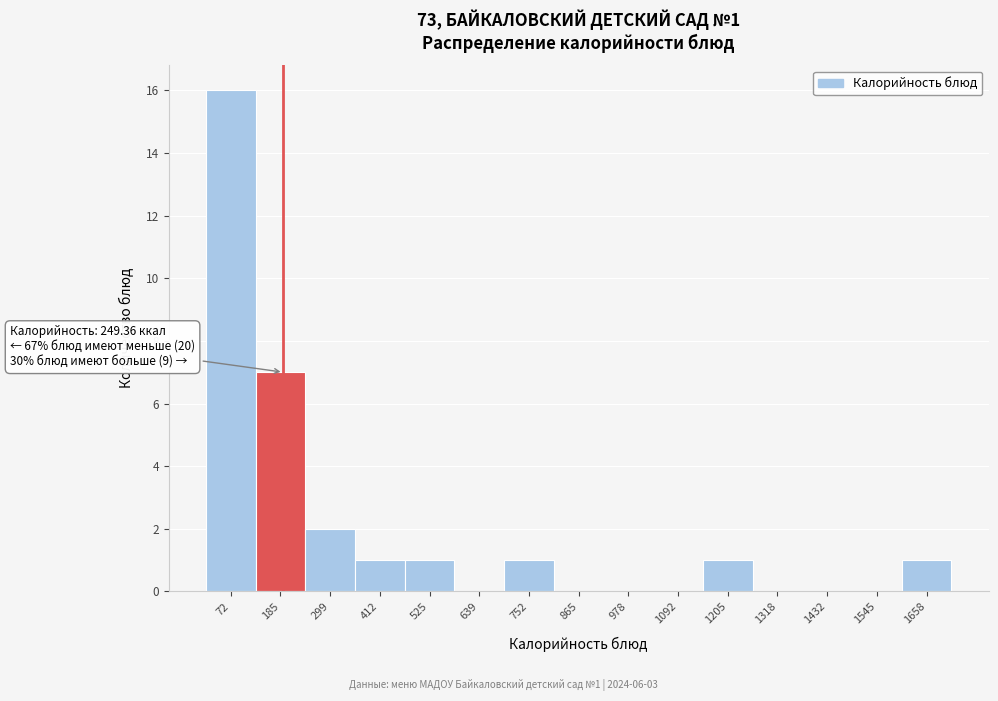

Reading right to left, what are all the values shown in this chart?

1658=1	1545=0	1432=0	1318=0	1205=1	1092=0	978=0	865=0	752=1	639=0	525=1	412=1	299=2	185=7	72=16